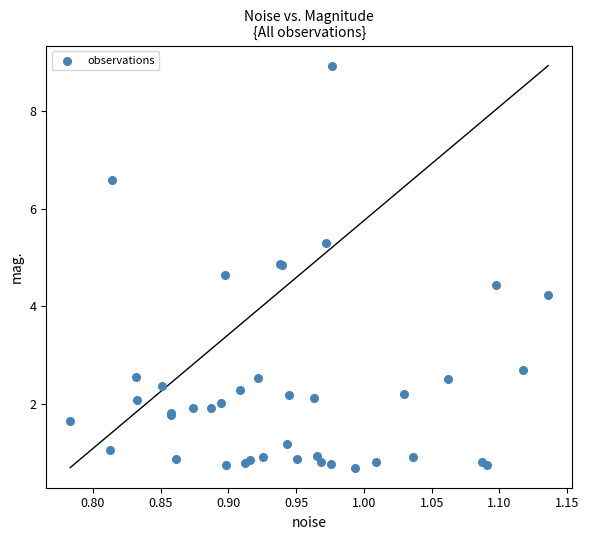

What Y value in the scatter plot is closest to 4?

4.2